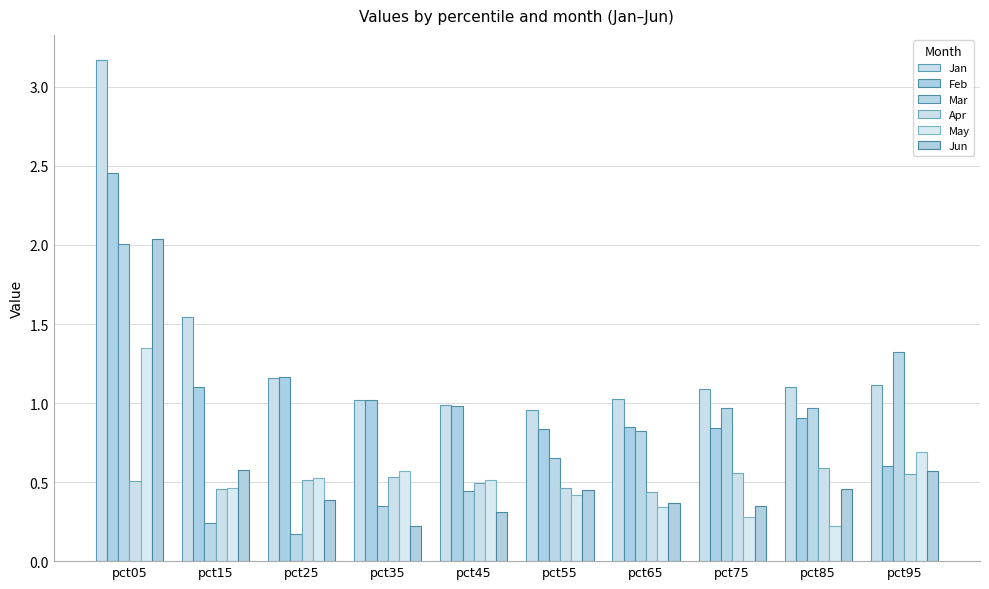

What is the value of the Jun bar at the 5th from the left?

0.3